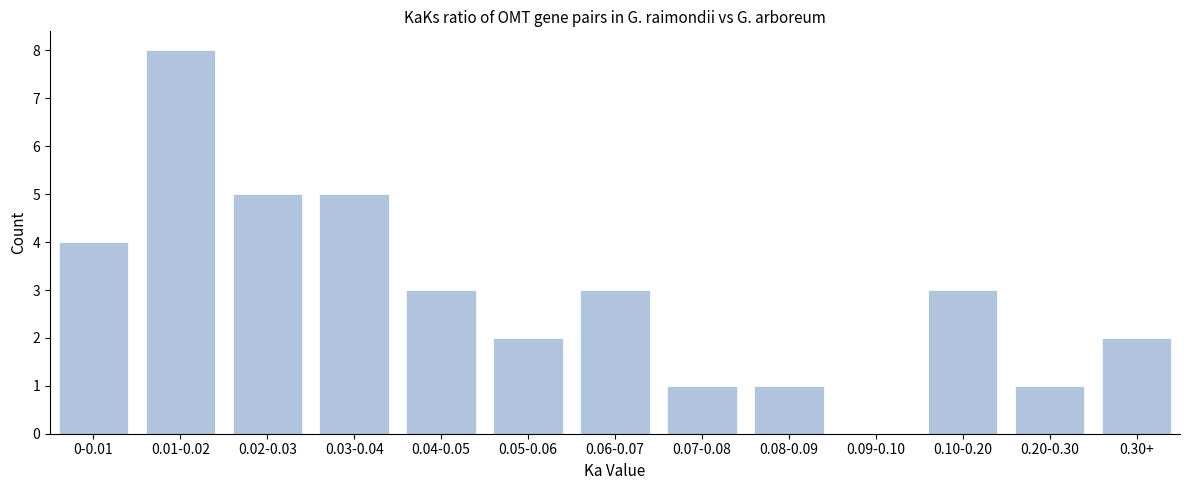

Reading right to left, extract all data points from this chart.

0.30+=2	0.20-0.30=1	0.10-0.20=3	0.09-0.10=0	0.08-0.09=1	0.07-0.08=1	0.06-0.07=3	0.05-0.06=2	0.04-0.05=3	0.03-0.04=5	0.02-0.03=5	0.01-0.02=8	0-0.01=4